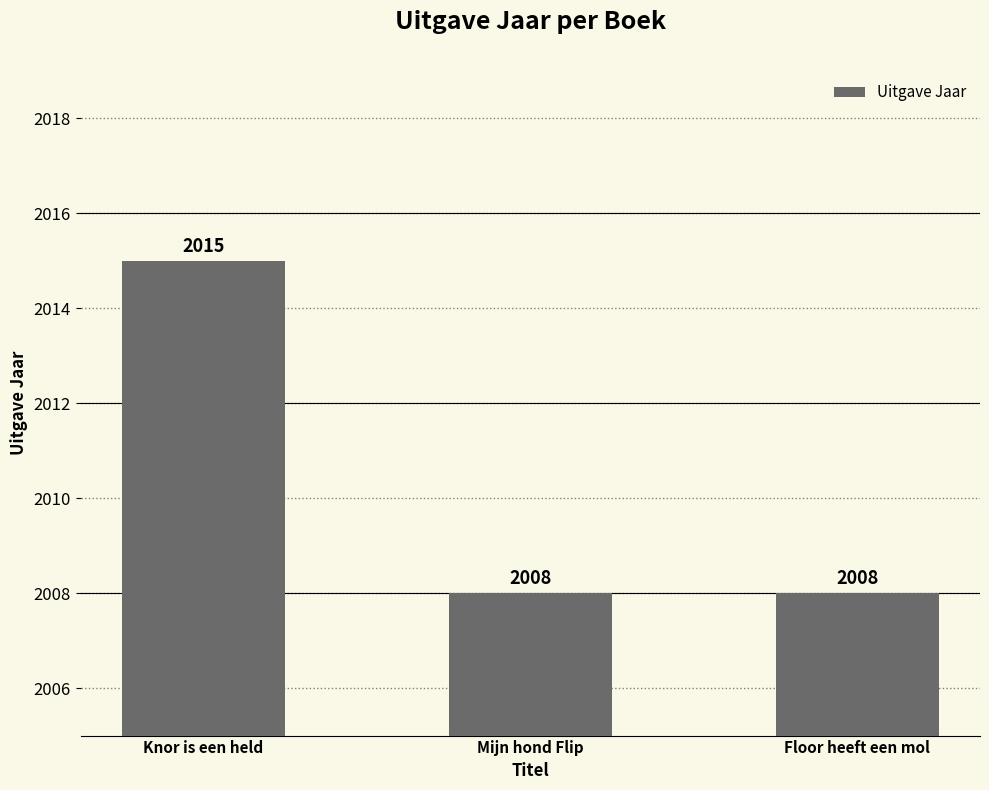

Count the number of data series in this chart.

1